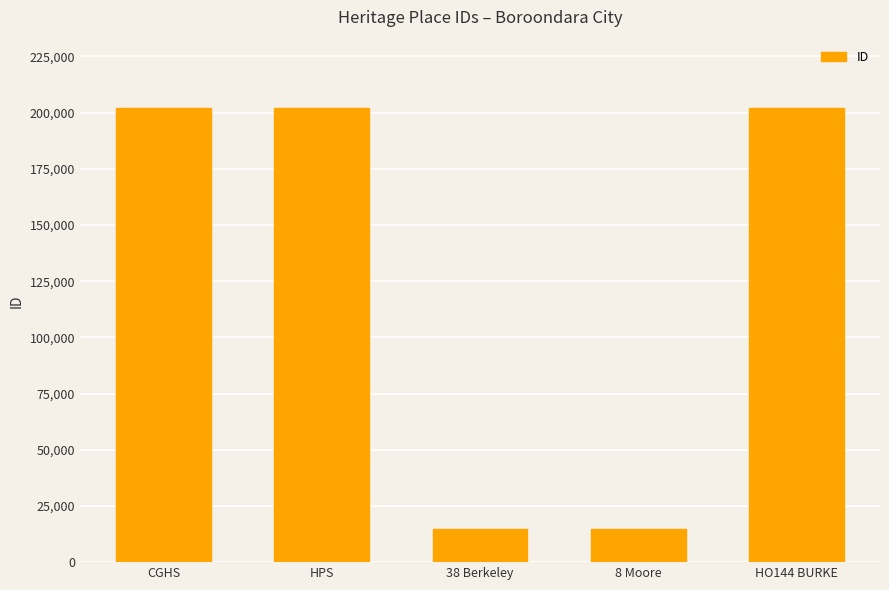

How many bars are there in total?

5